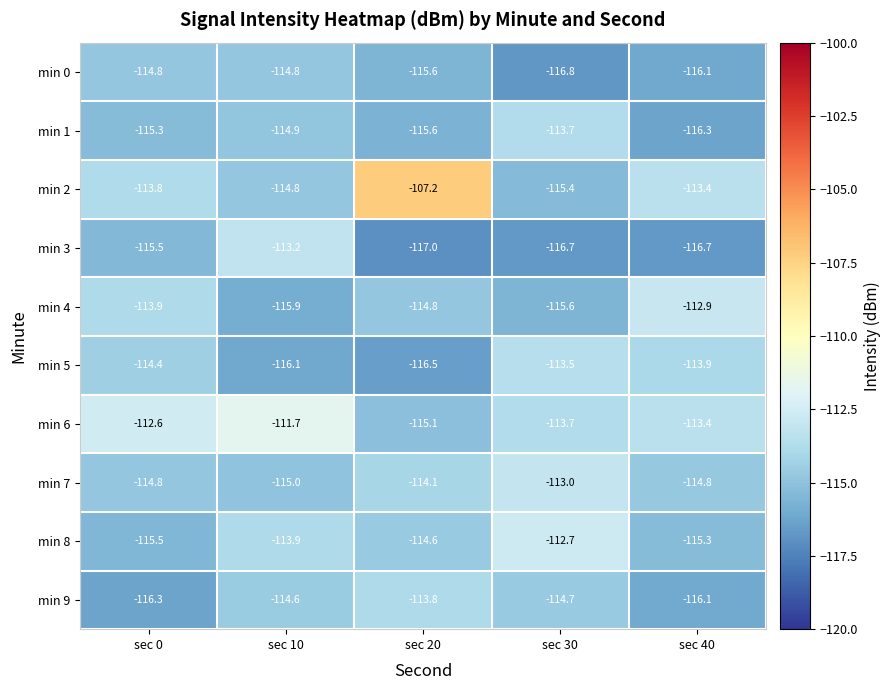

At which label does min 3 first exceed -116?

sec 0